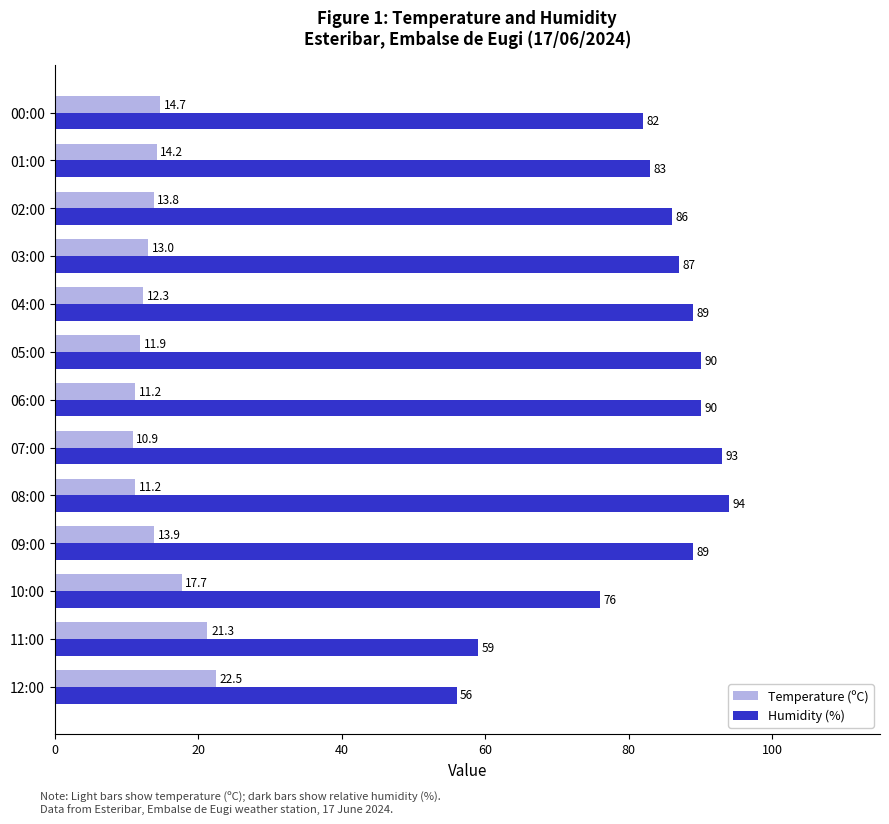

At how many categories does at least one series exceed 72?

11